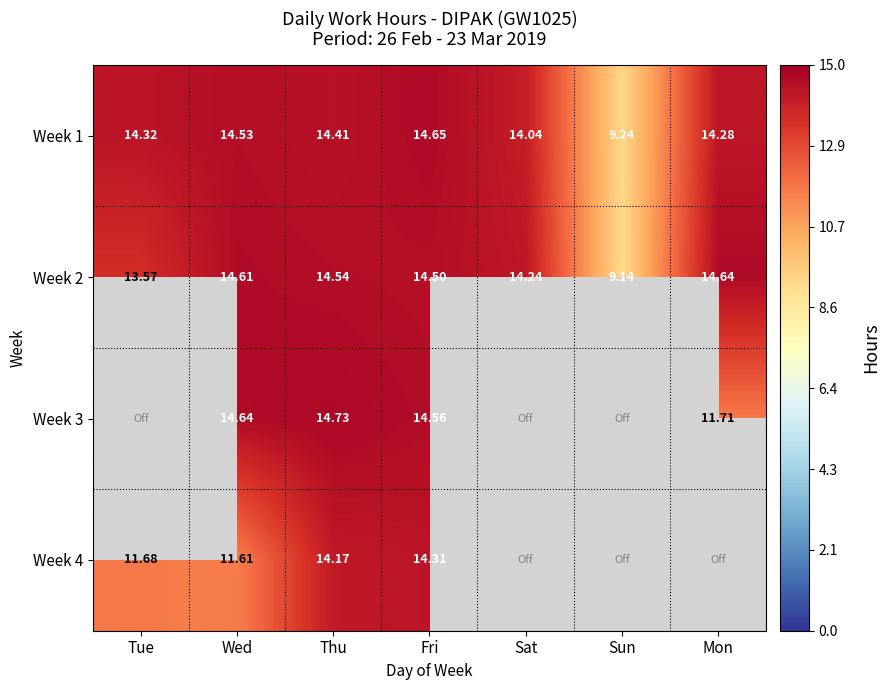

The Week 1 series shows 5.5 at Mon. True or false?

False